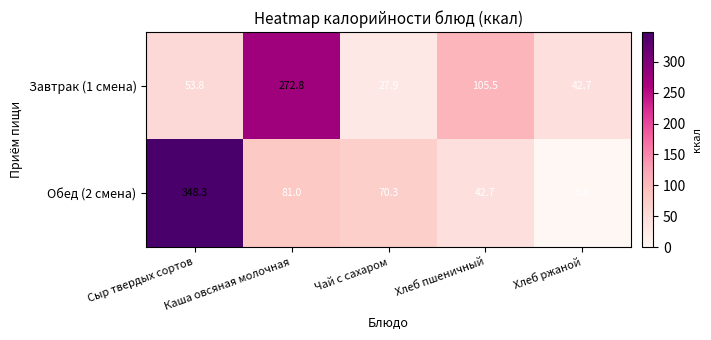

At which category does the chart reach its minimum across all series?

Хлеб ржаной